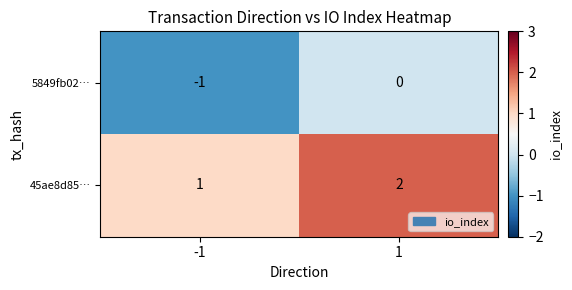

The 5849fb02… series shows -1 at -1. True or false?

True